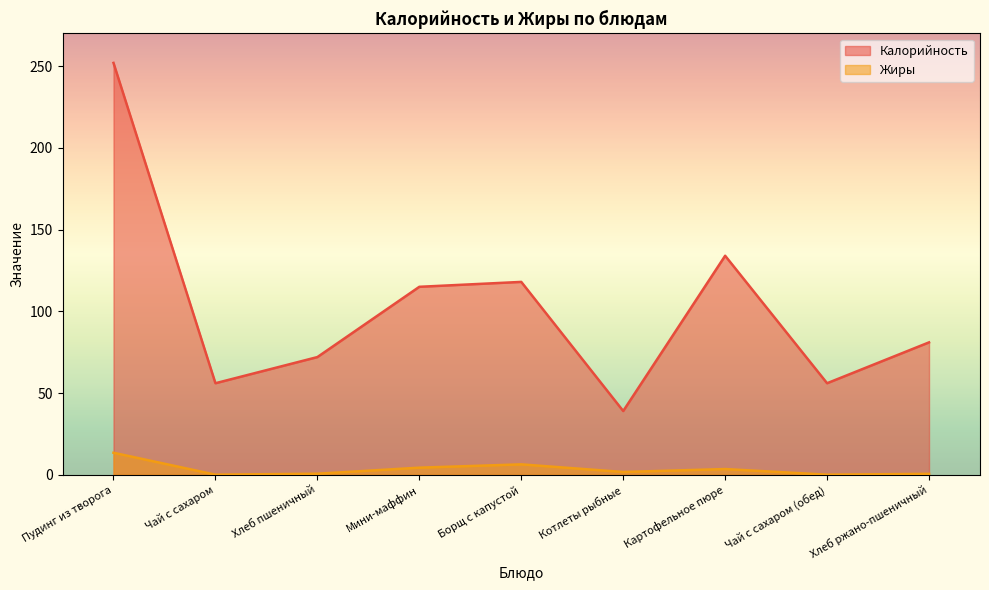

True or false: Жиры has a value of 0.6 at Хлеб ржано-пшеничный.

True